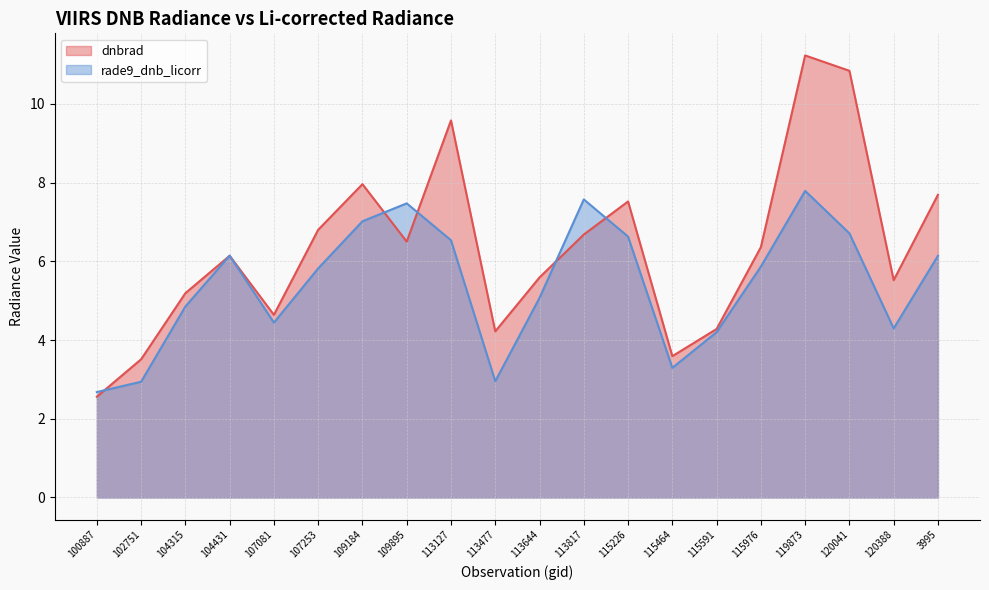

What is the difference between the rade9_dnb_licorr values at 113644 and 120041?

1.6